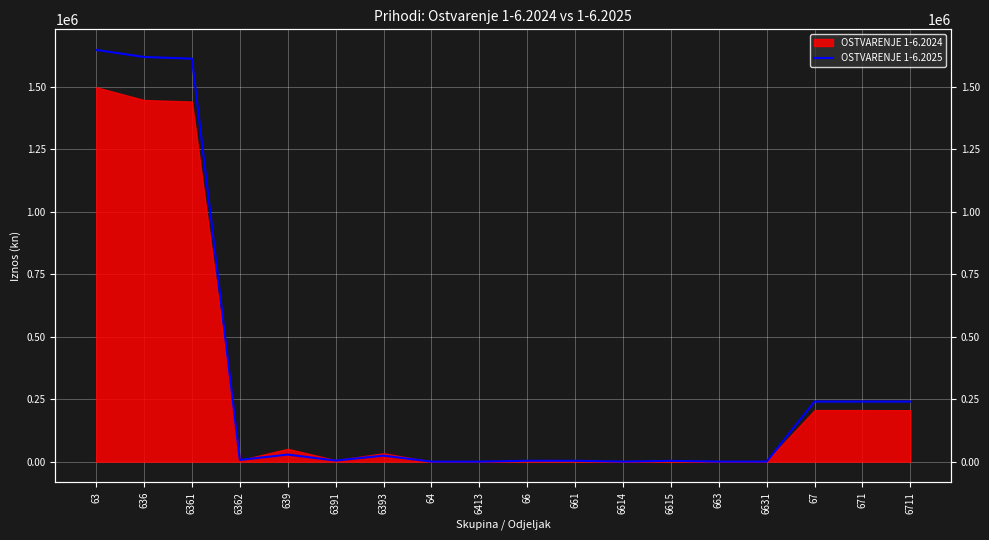

Reading left to right, extract all data points from this chart.

1648173.2	1619877.9	1613123.8	6754.0	28295.3	4244.3	24051.0	0.1	0.1	3481.0	3340.9	244.4	3096.5	140.1	140.1	240473.8	240473.8	240473.8